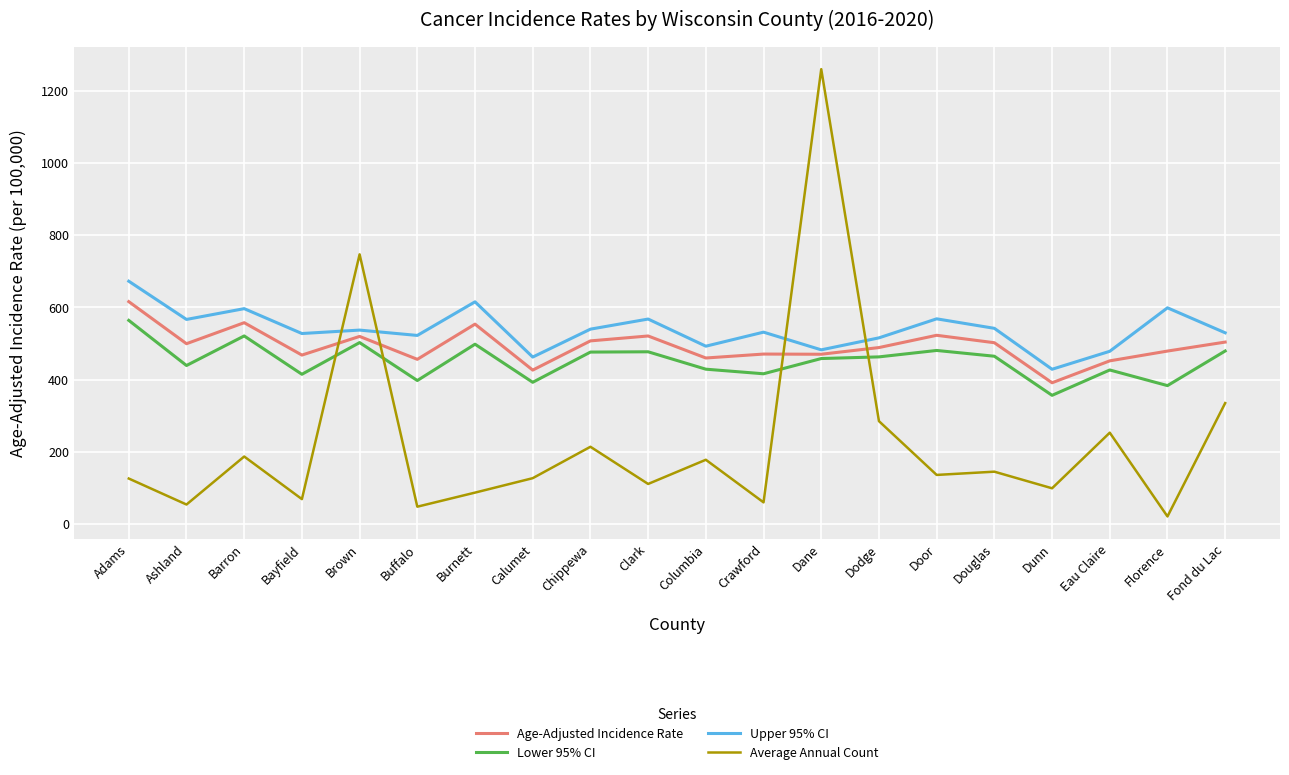

Where is Average Annual Count nearest to the value 640?

Brown